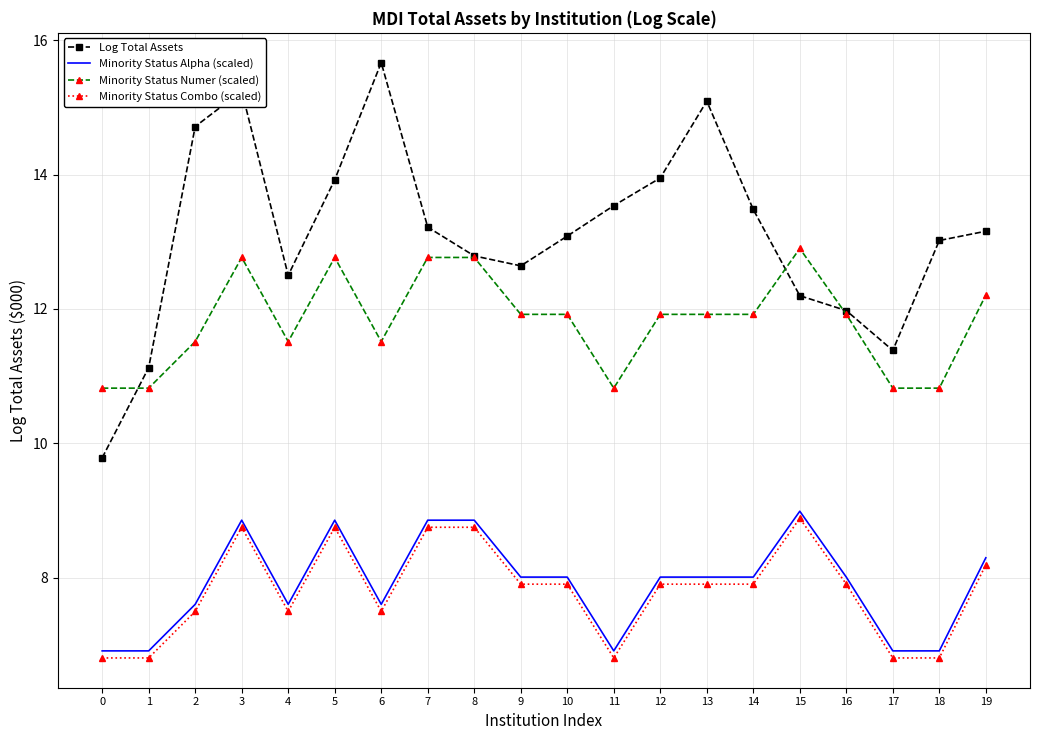

Which series has the widest spread of values?

Log Total Assets